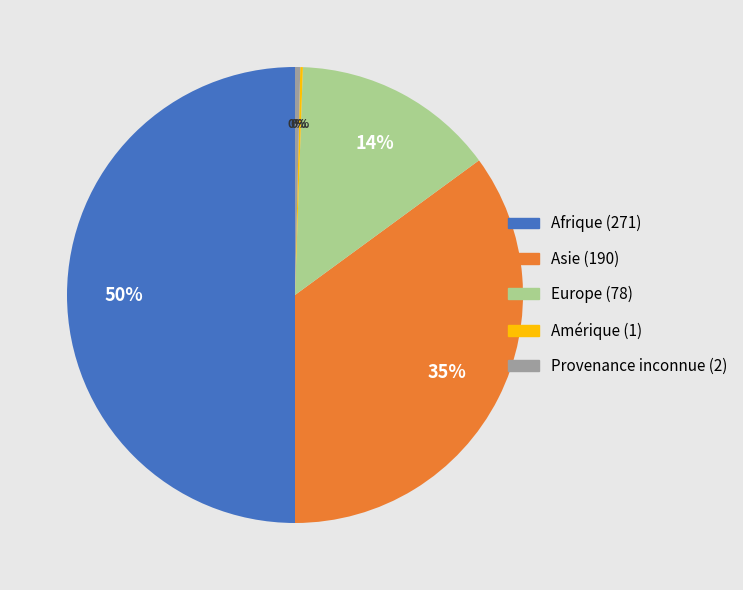

Which category has the biggest portion of the pie?

Afrique